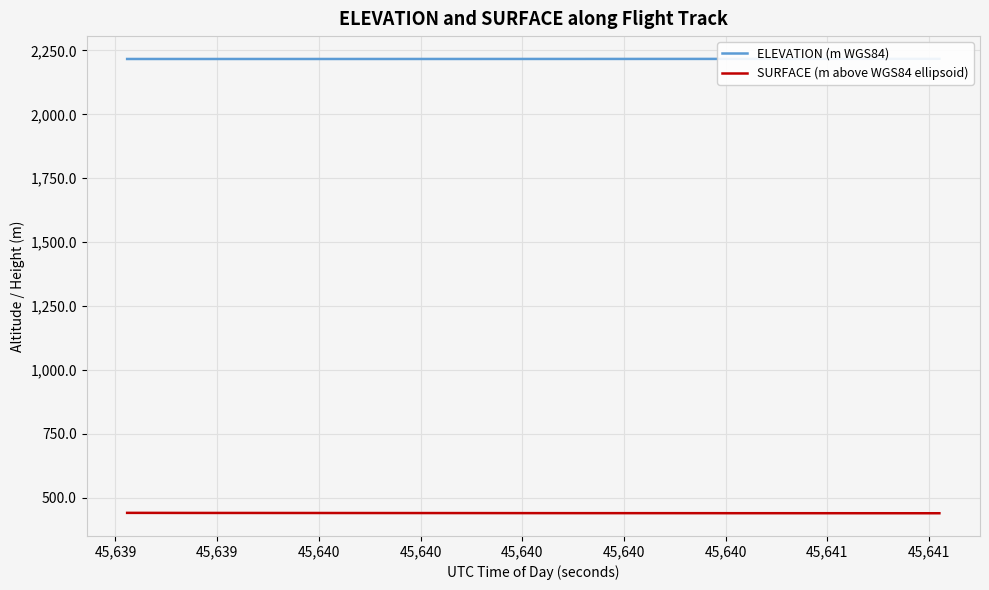

True or false: SURFACE (m above WGS84 ellipsoid) has more than 1 points higher than both neighbors.

False